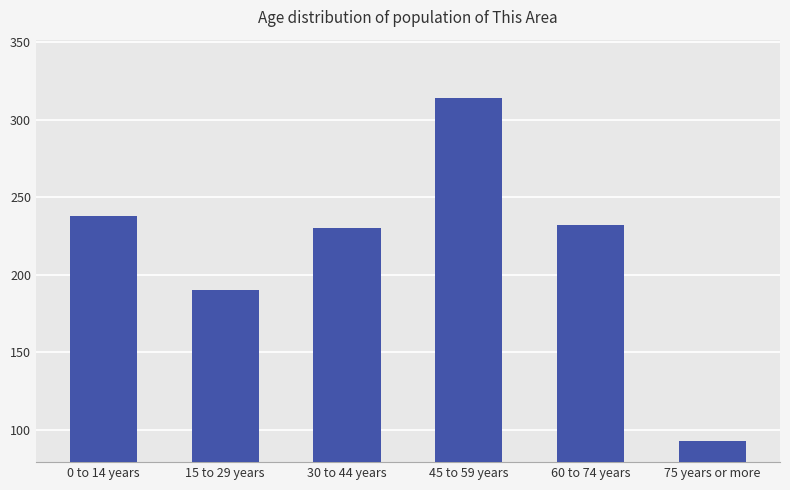

What is the change in value from 30 to 44 years to 60 to 74 years?

+2